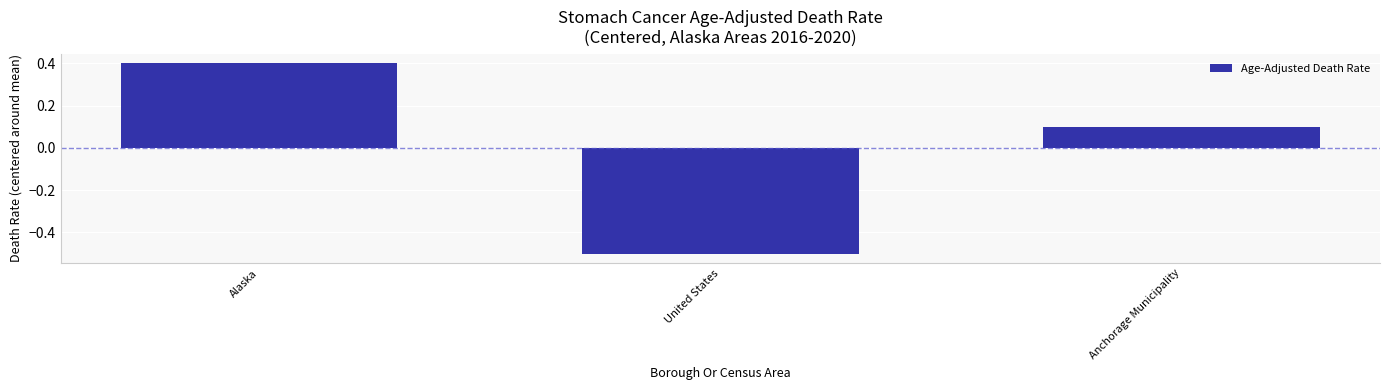

Are the bars horizontal?

No